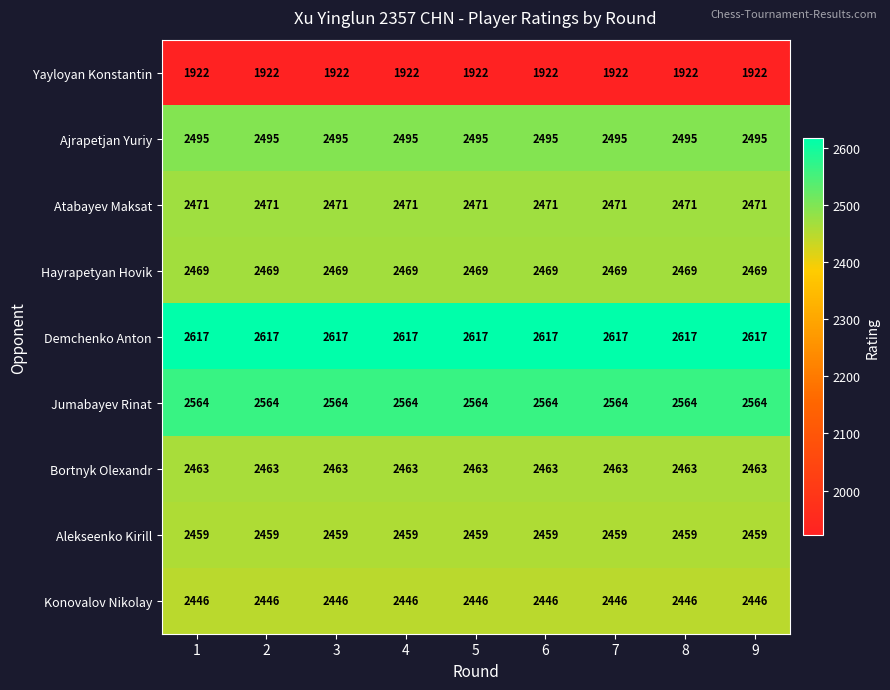

Count the number of categories in the chart.

9